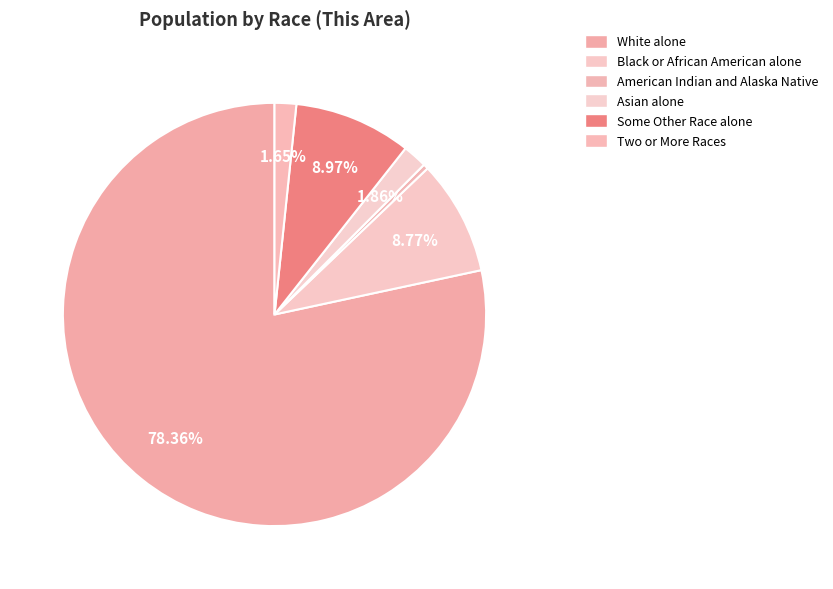

How many segments does this pie chart have?

6